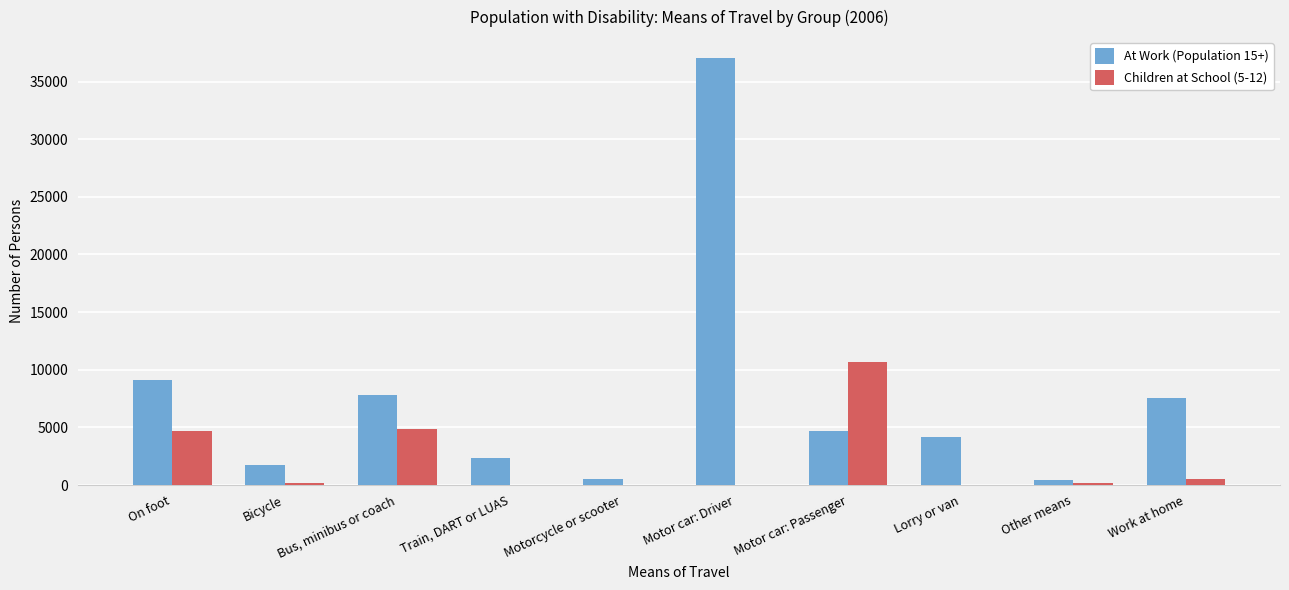

How many distinct data groups are displayed?

2